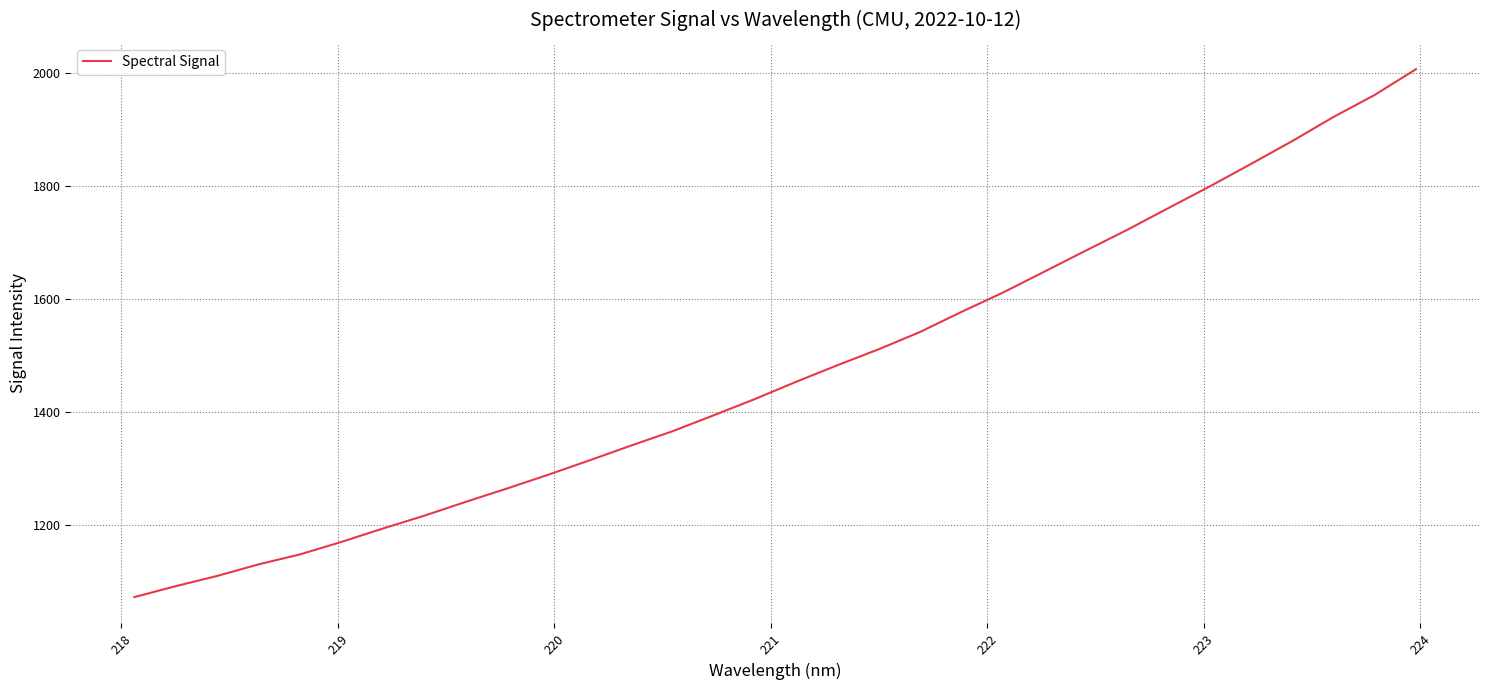

What is the greatest value displayed?

2006.8